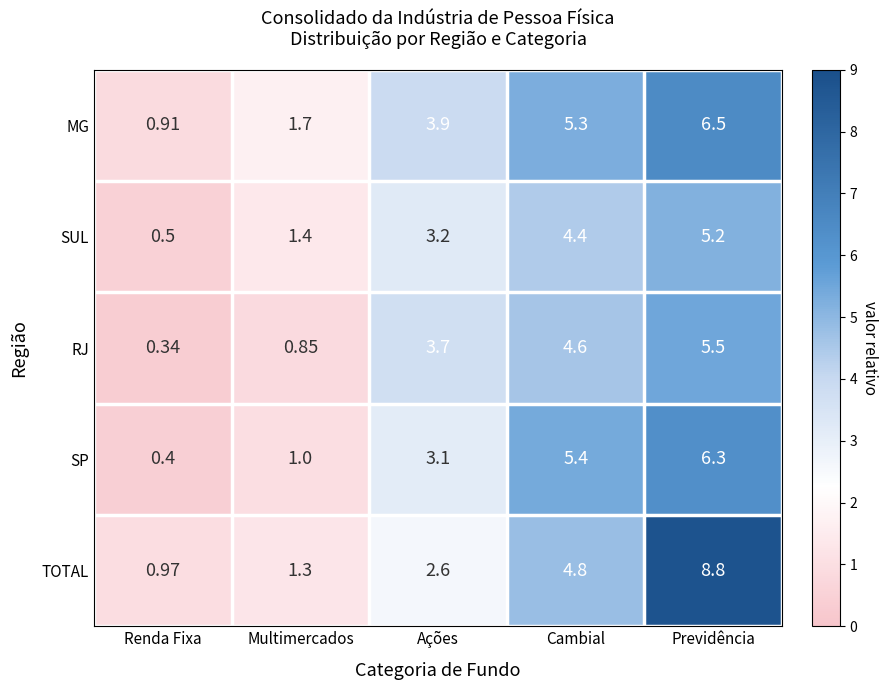

List the labels in order of MG value, smallest first.

Renda Fixa, Multimercados, Ações, Cambial, Previdência